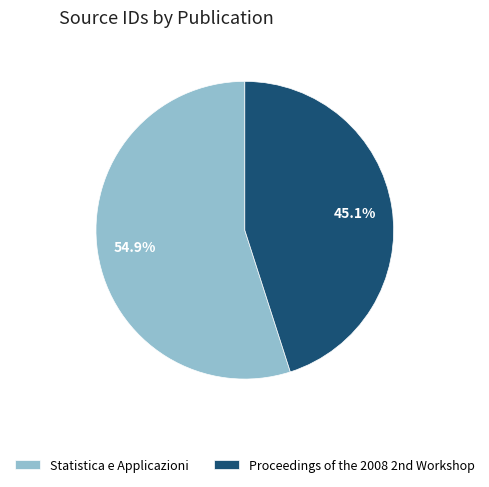

Count the number of slices in the pie.

2